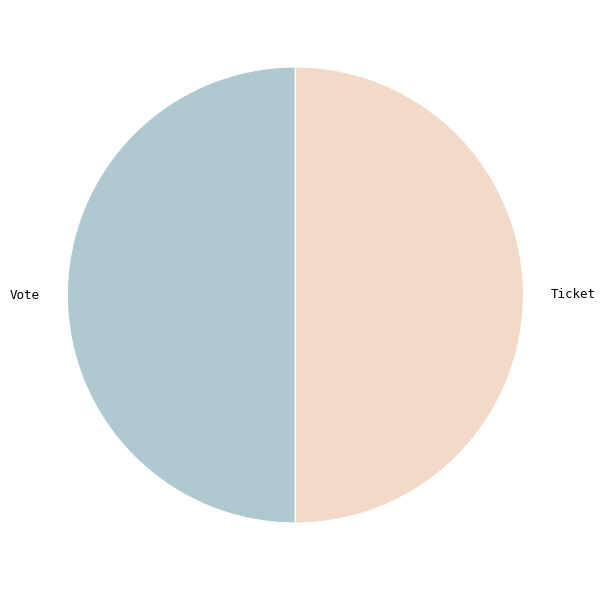

Combined, do Vote and Ticket account for over 50%?

Yes